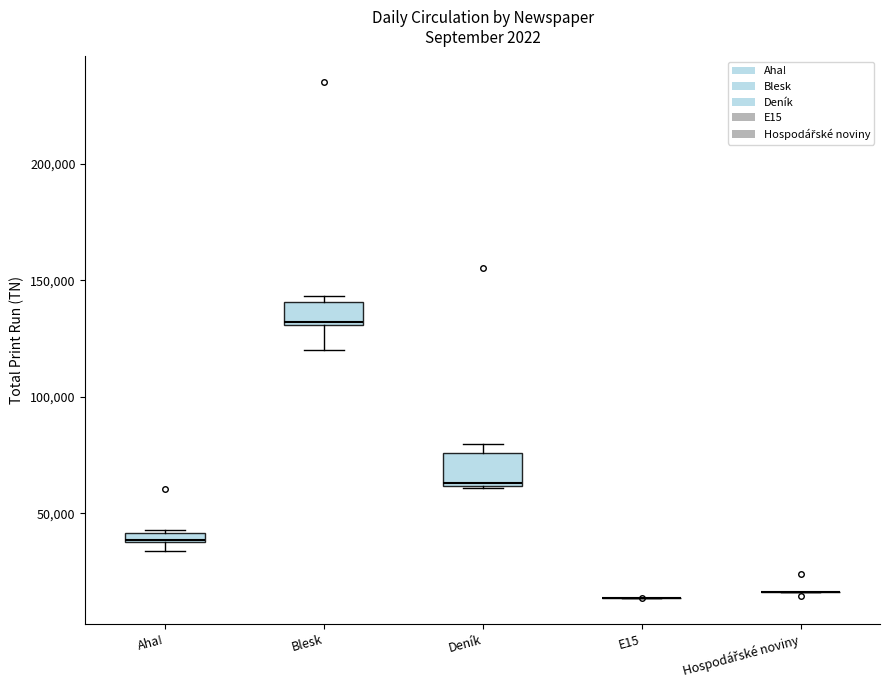

Where is the upper edge of the box for Aha! on the y-axis? The values are not printed on the chart, so give them approximately, as read against the axis.

40000